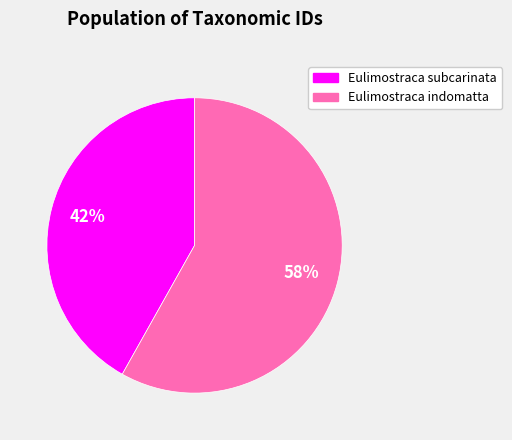

To the nearest percent, what is the difference between the Eulimostraca subcarinata and Eulimostraca indomatta slice percentages?

16%